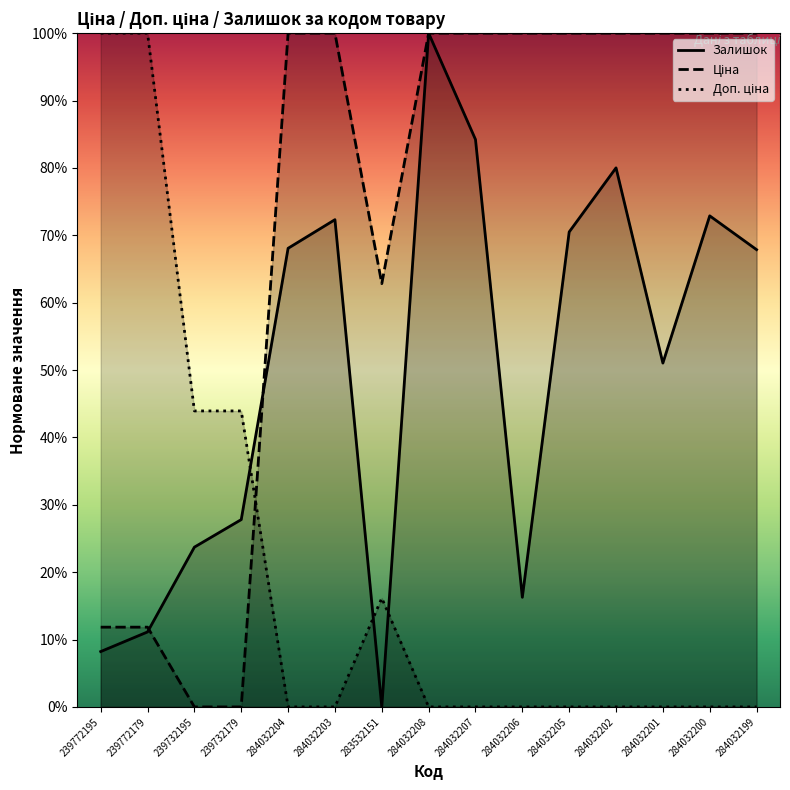

What is the label of the 6th point from the right?

284032206